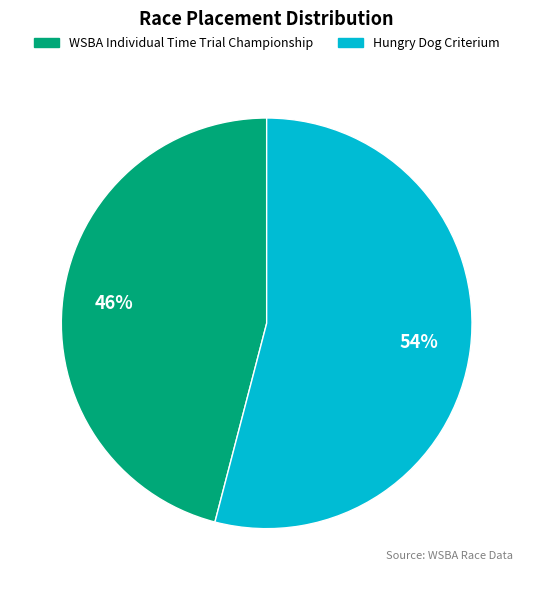

Combined, do WSBA Individual Time Trial Championship and Hungry Dog Criterium account for over 50%?

Yes